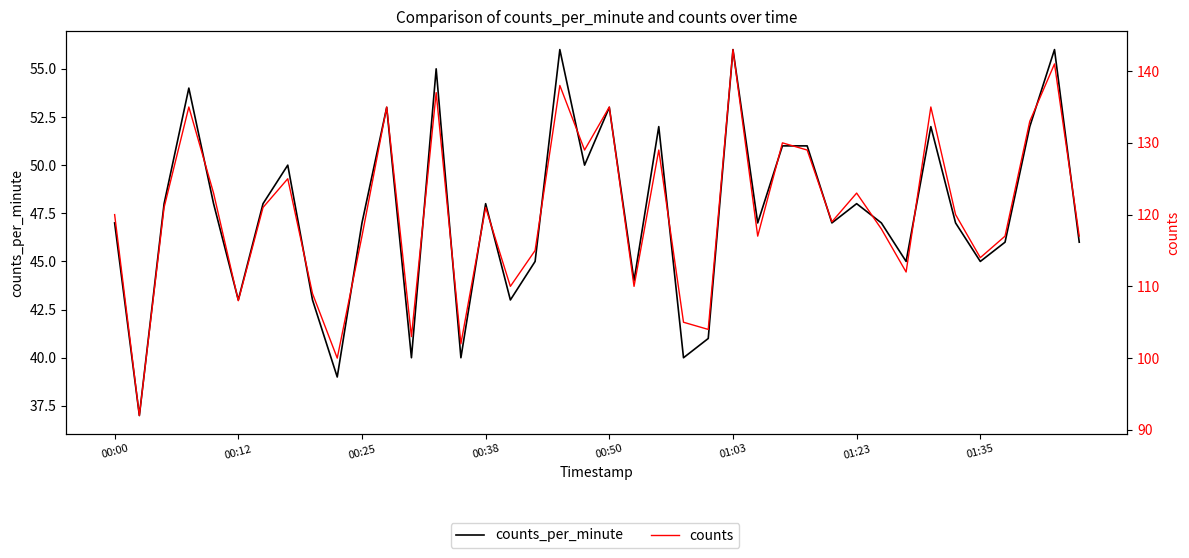

The counts series shows 143 at 01:03. True or false?

True